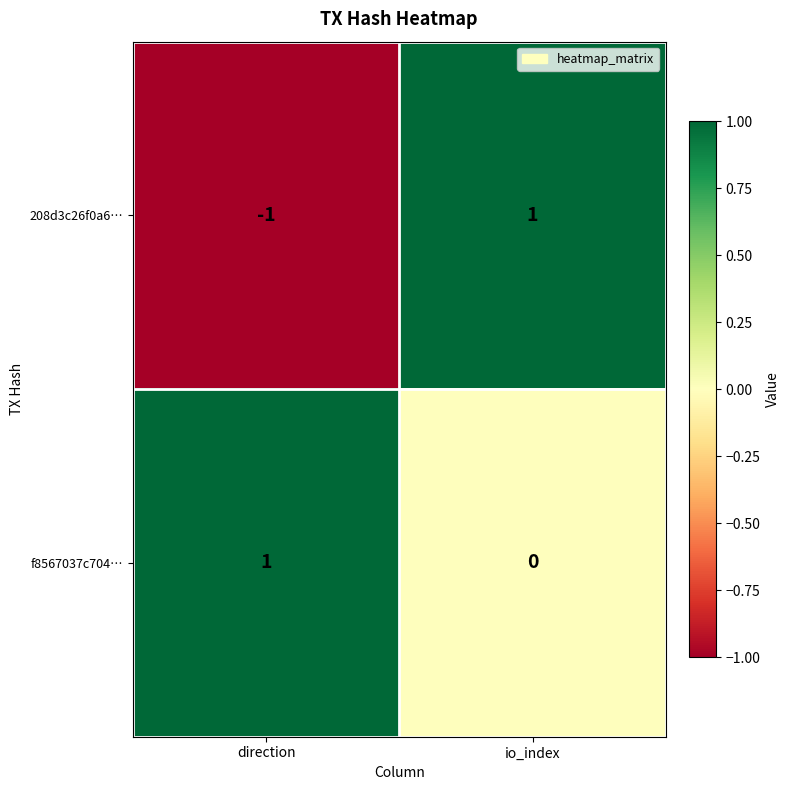

List the series in order of their overall mean, highest first.

f8567037c704…, 208d3c26f0a6…